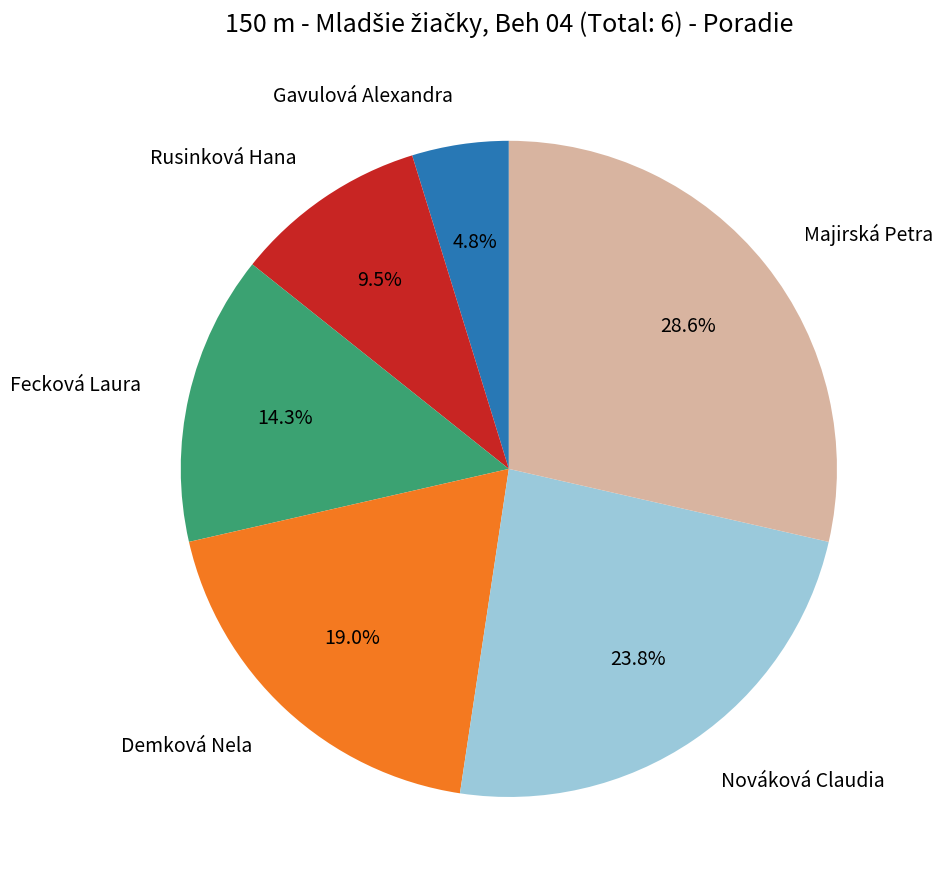

Is there any slice that represents more than half of the pie?

No